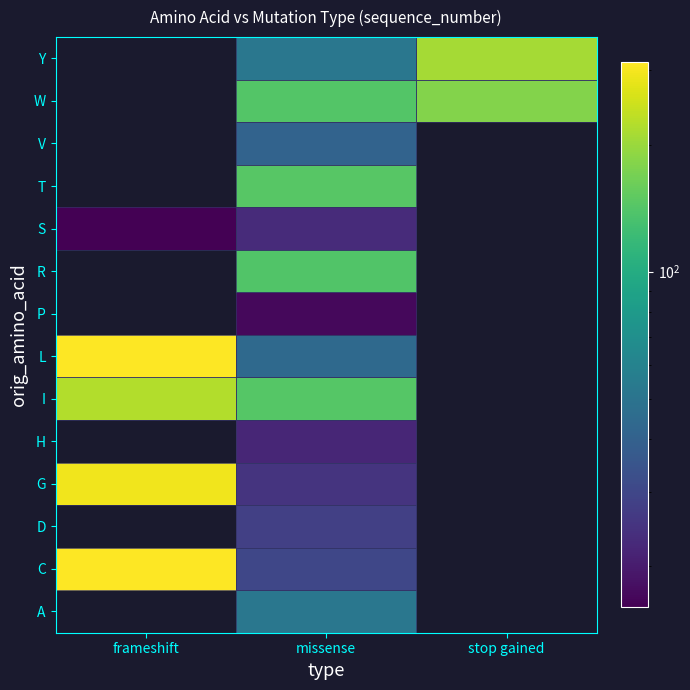

What is the difference between the maximum and minimum values in the S series?

7.0